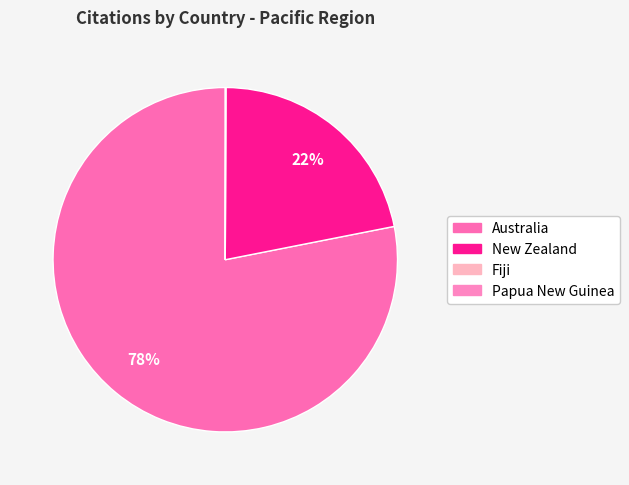

Which category has the biggest portion of the pie?

Australia